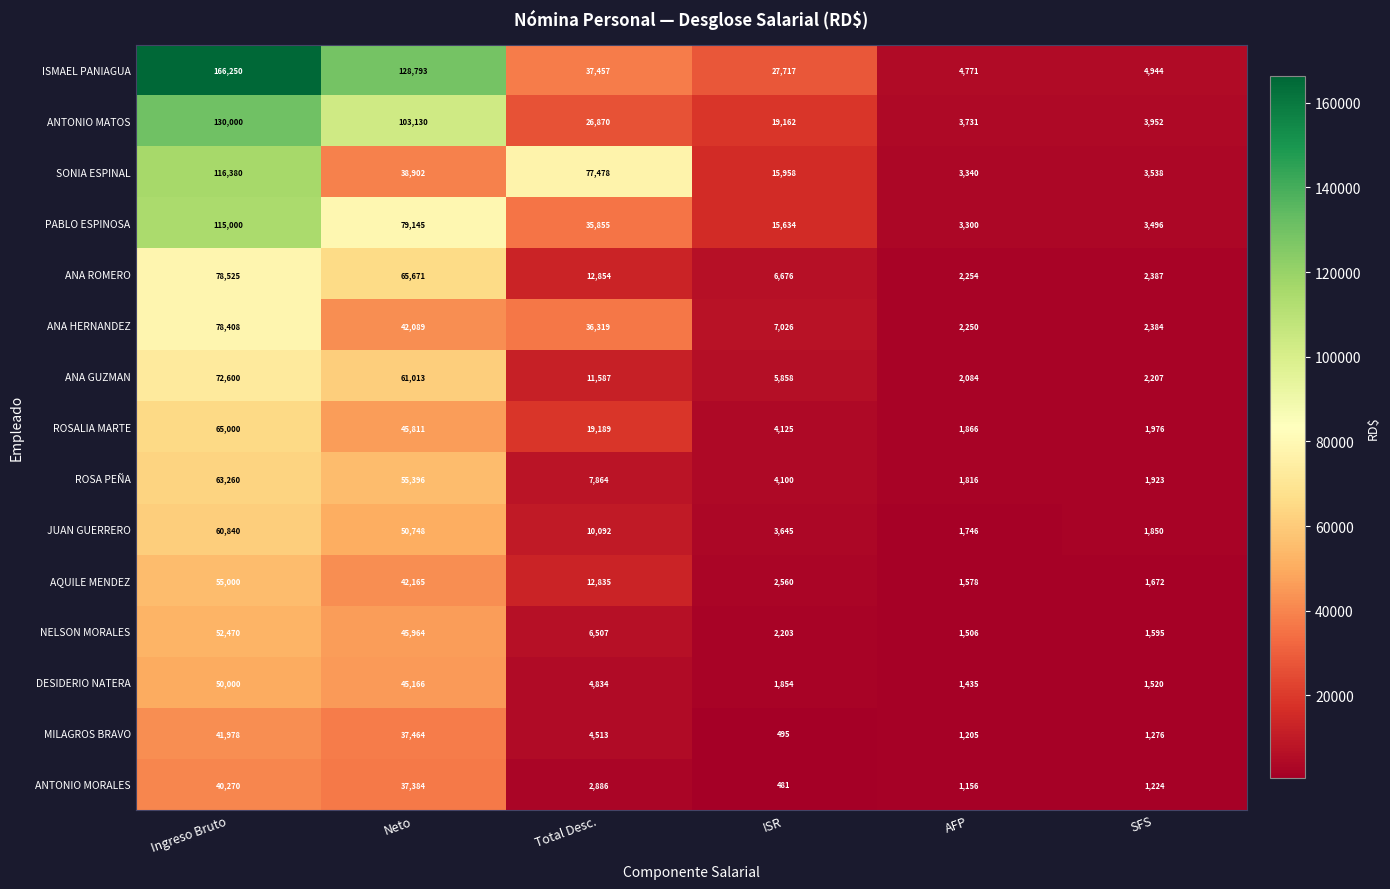

Read the ROSALIA MARTE value at AFP.

1866